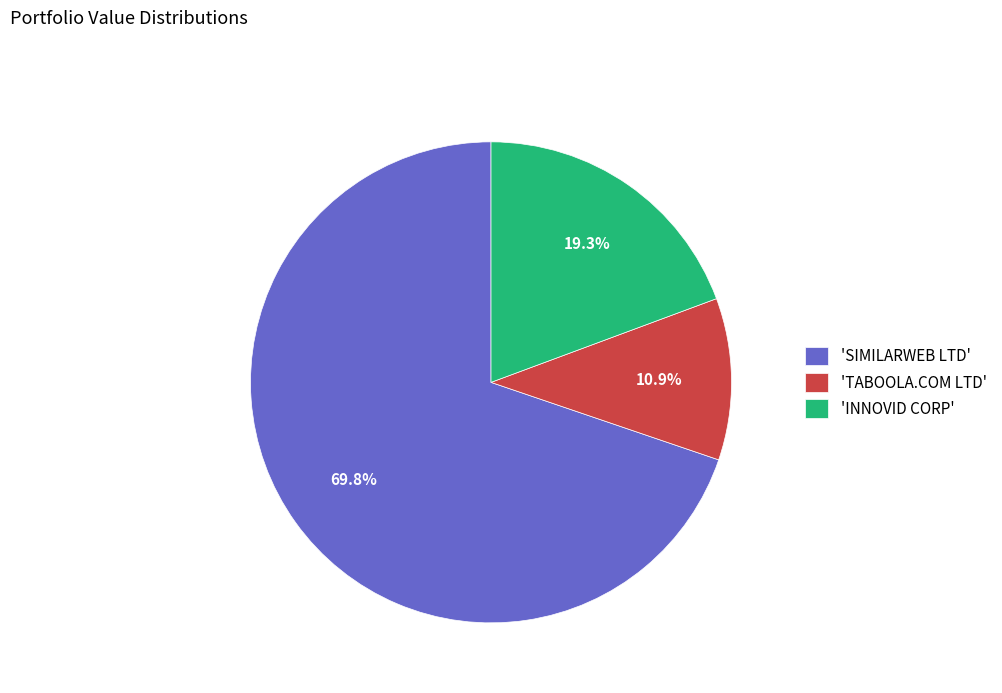

Which category has the smallest portion of the pie?

'TABOOLA.COM LTD'